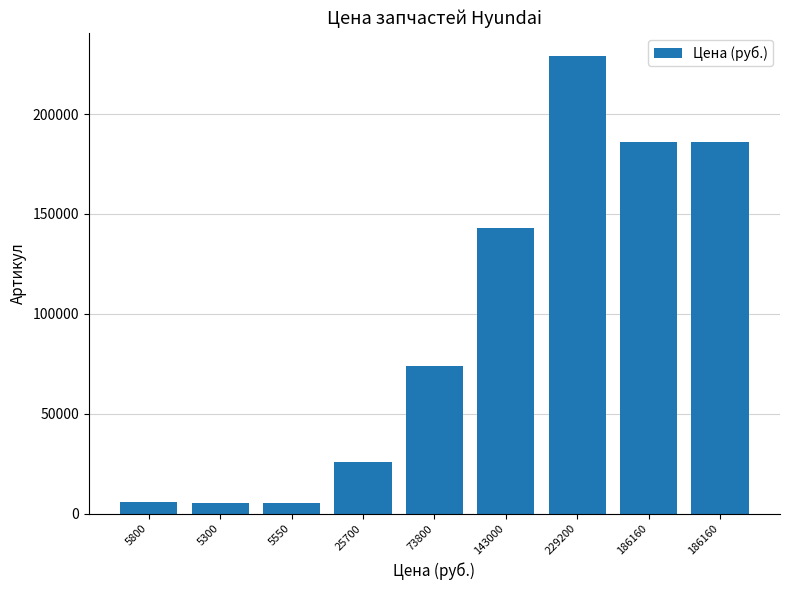

What is the value of the 1st bar from the left?

5800